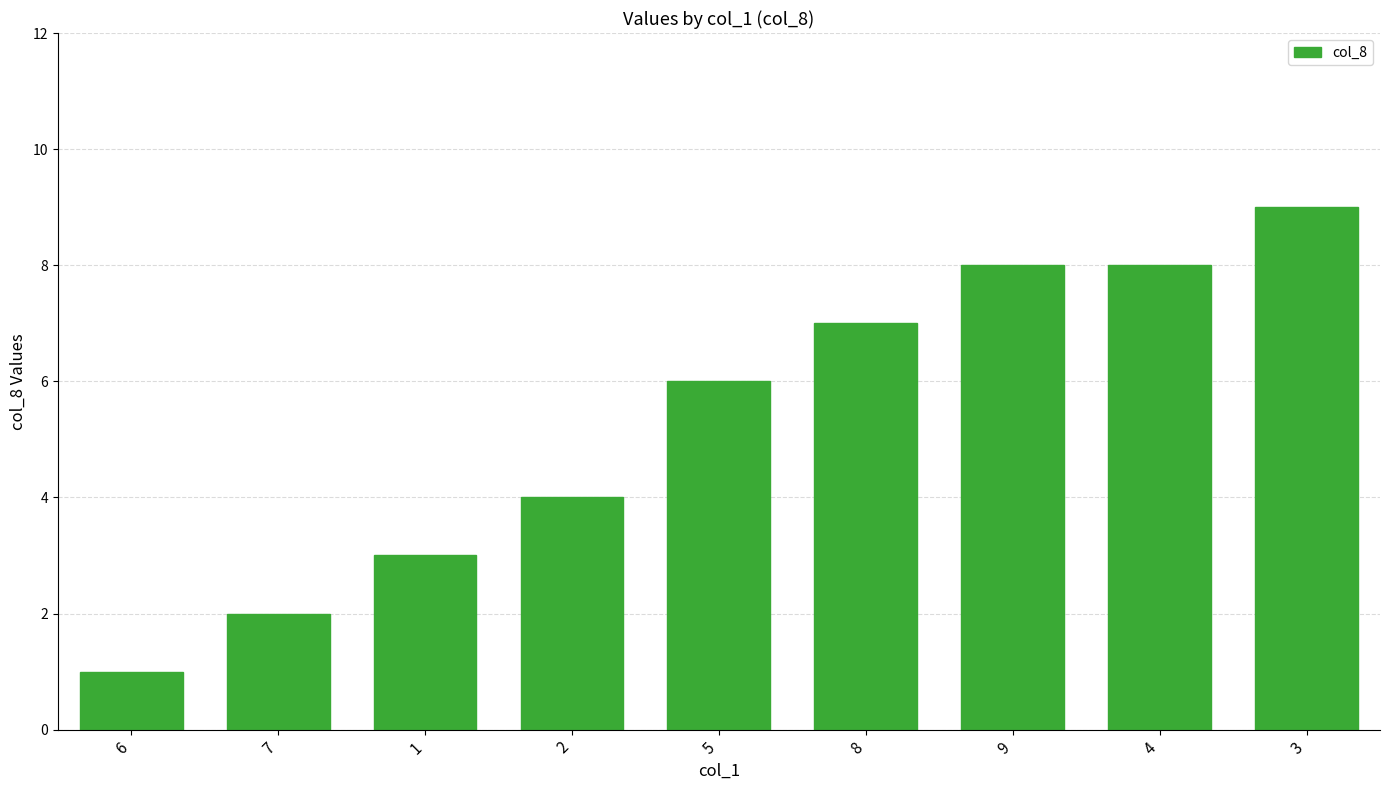

How many data points are less than 6?

4